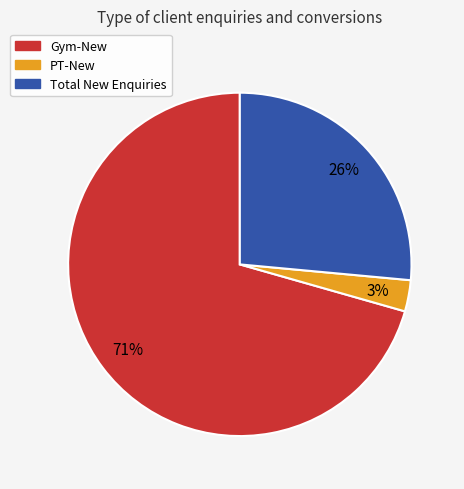

Which slice is the smallest?

PT-New